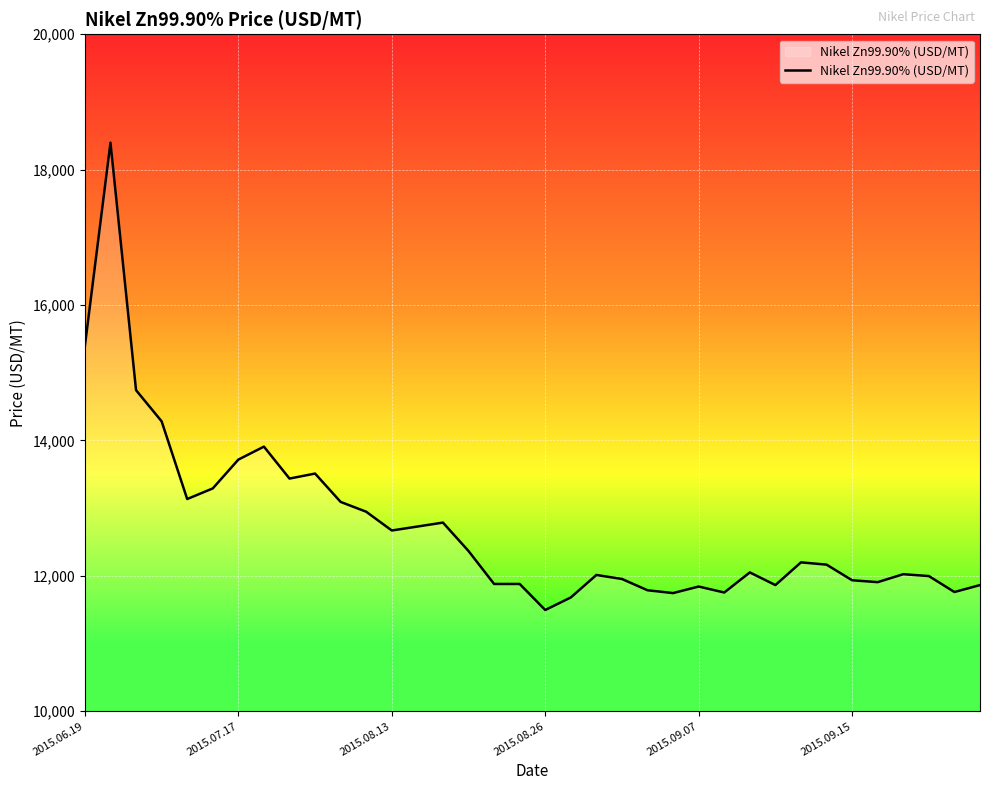

What is the minimum value shown in the chart?

11495.5